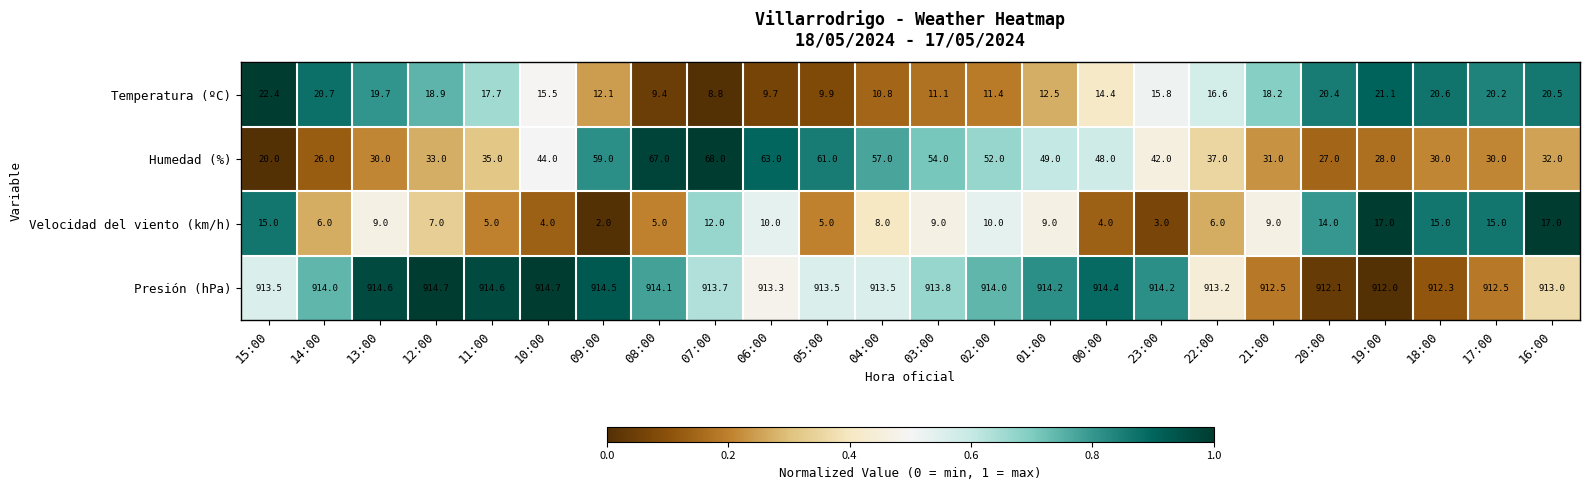

Which series changed the most between 04:00 and 20:00?

Humedad (%)